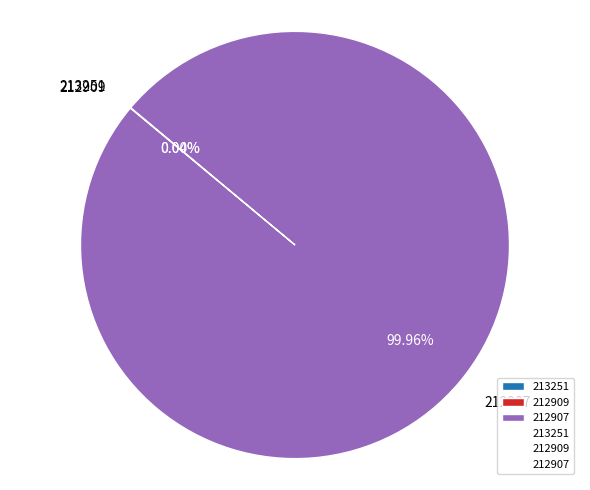

Which slice is the smallest?

212909